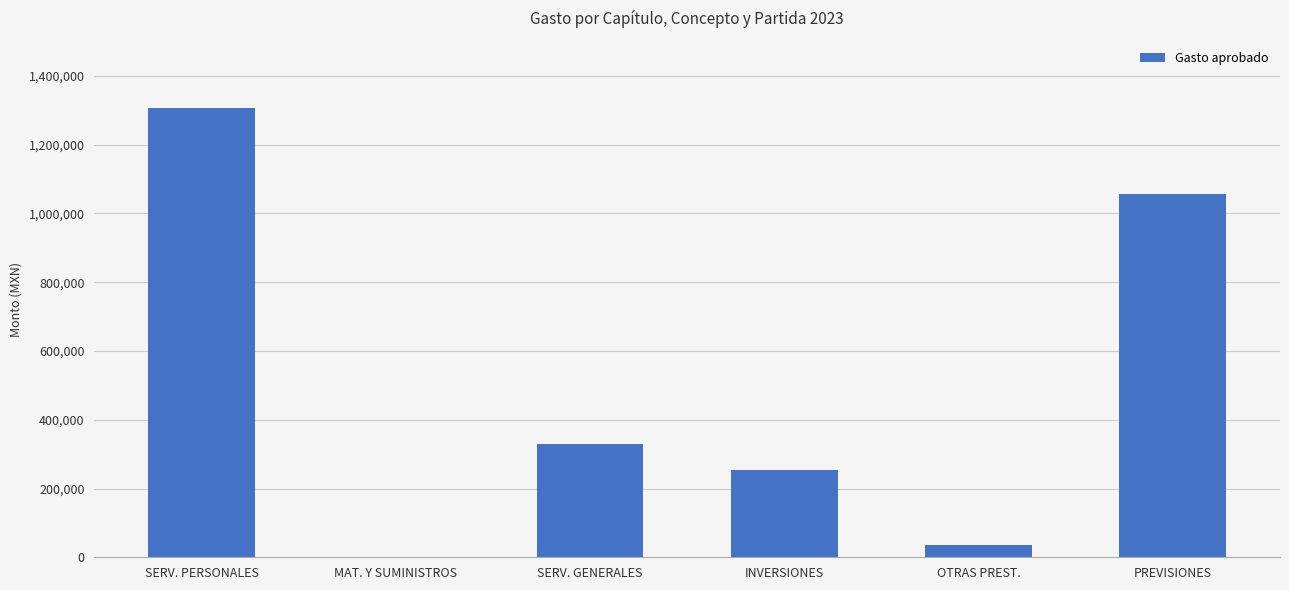

Are the bars horizontal?

No